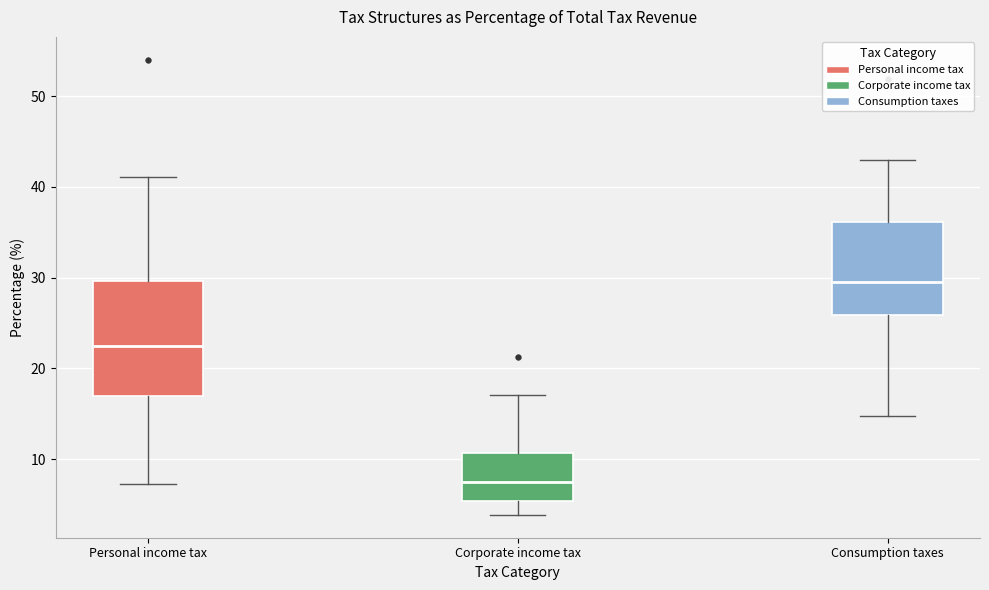

Which box's median line is the highest?

Consumption taxes